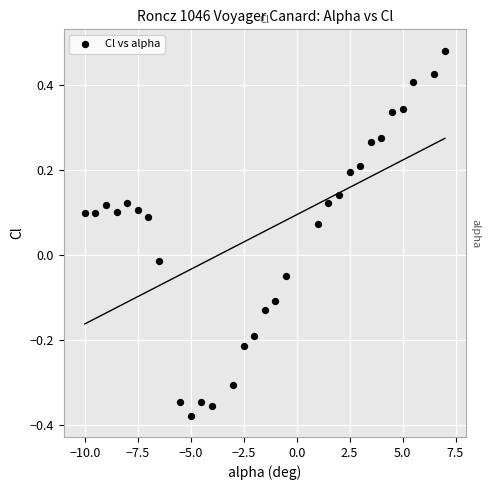

What is the range of X values (max minus min)?

17.0